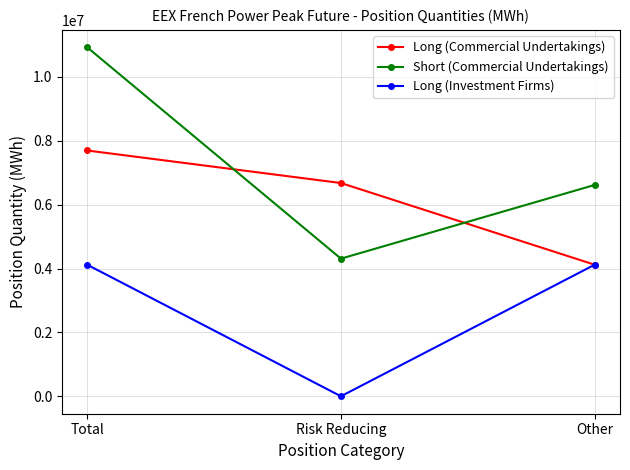

Does the chart have visible grid lines?

Yes